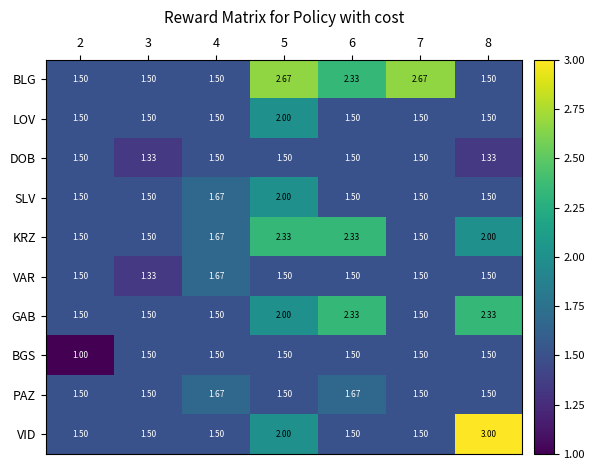

At which category does the chart reach its minimum across all series?

2